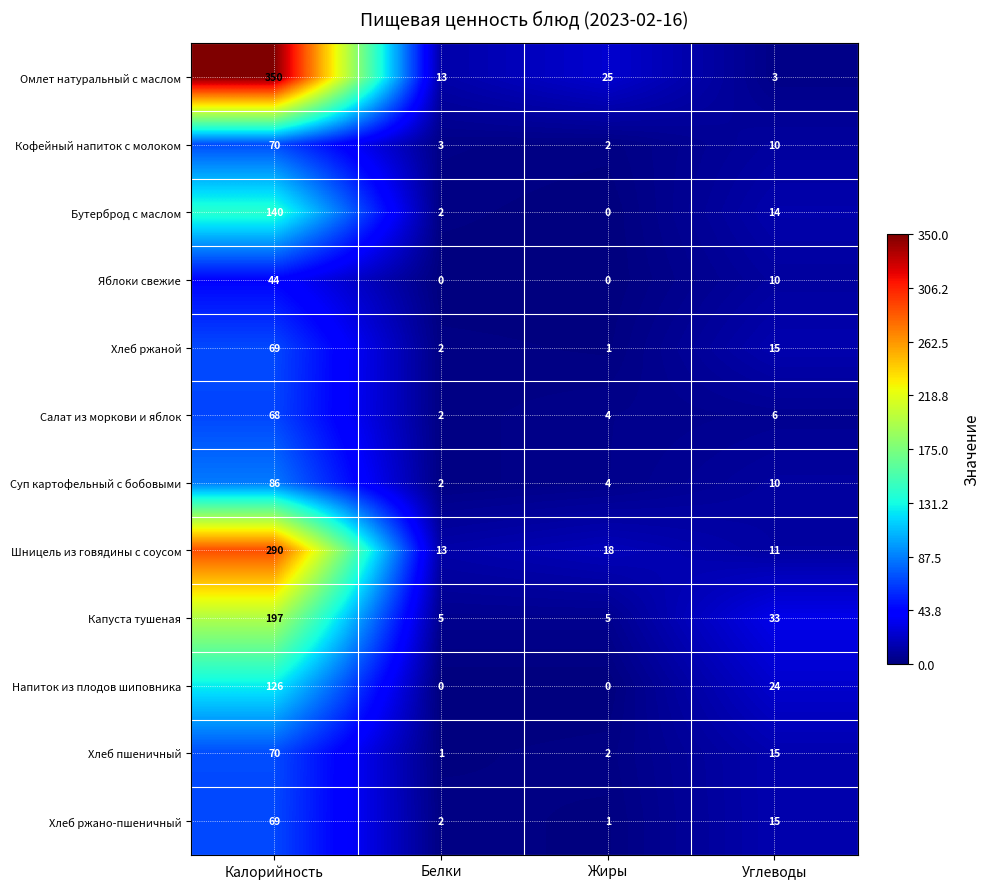

What is the difference between the Капуста тушеная values at Белки and Углеводы?

28